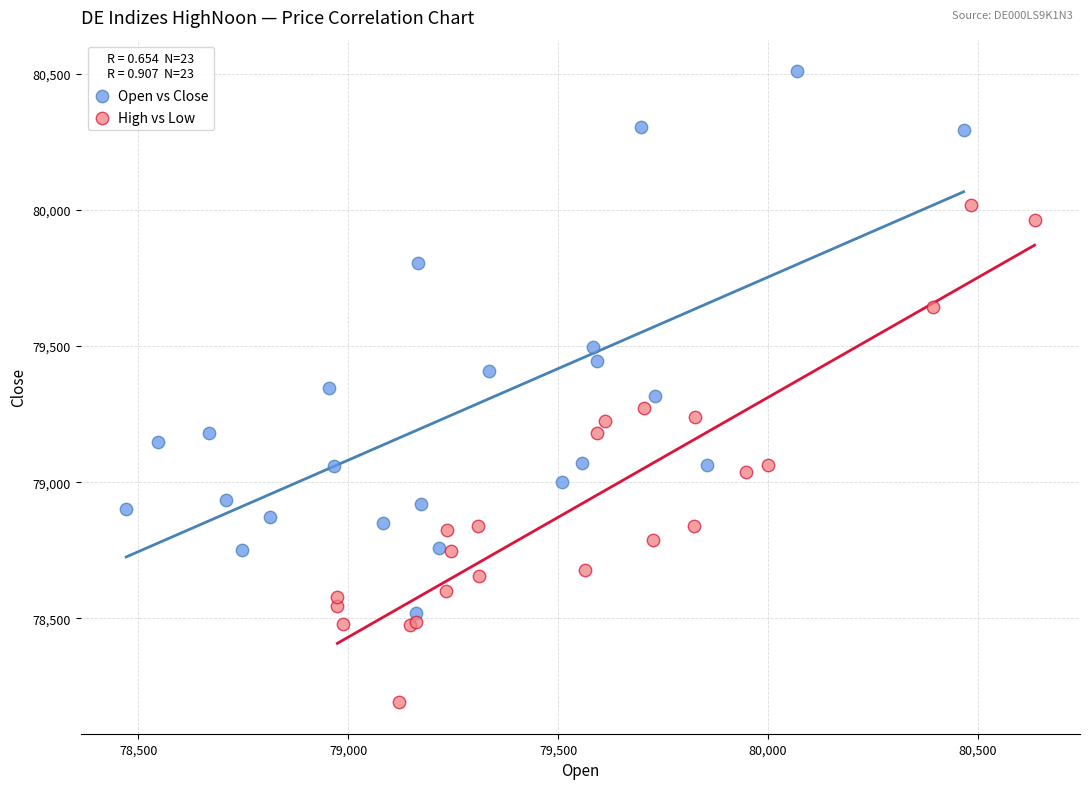

What are all the series names shown in the legend?

Open vs Close, High vs Low